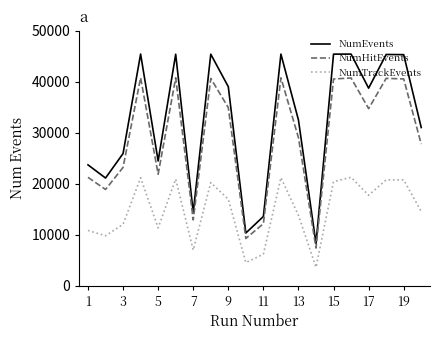

Which series has the largest range (max minus min)?

NumEvents